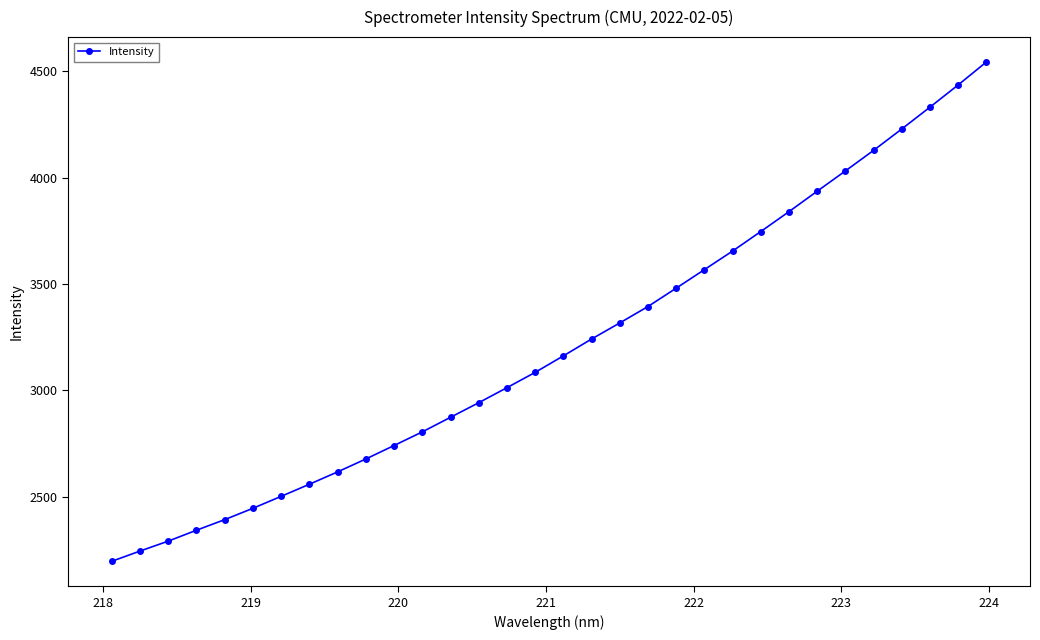

What is the value of the 27th point from the left?

4030.8